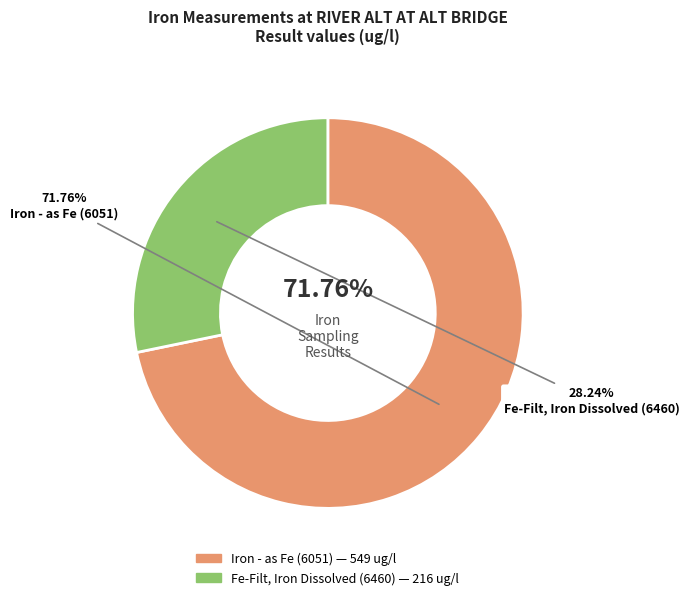

What is the ratio of the value at Iron - as Fe (6051) to the value at Fe-Filt, Iron Dissolved (6460)?

2.5